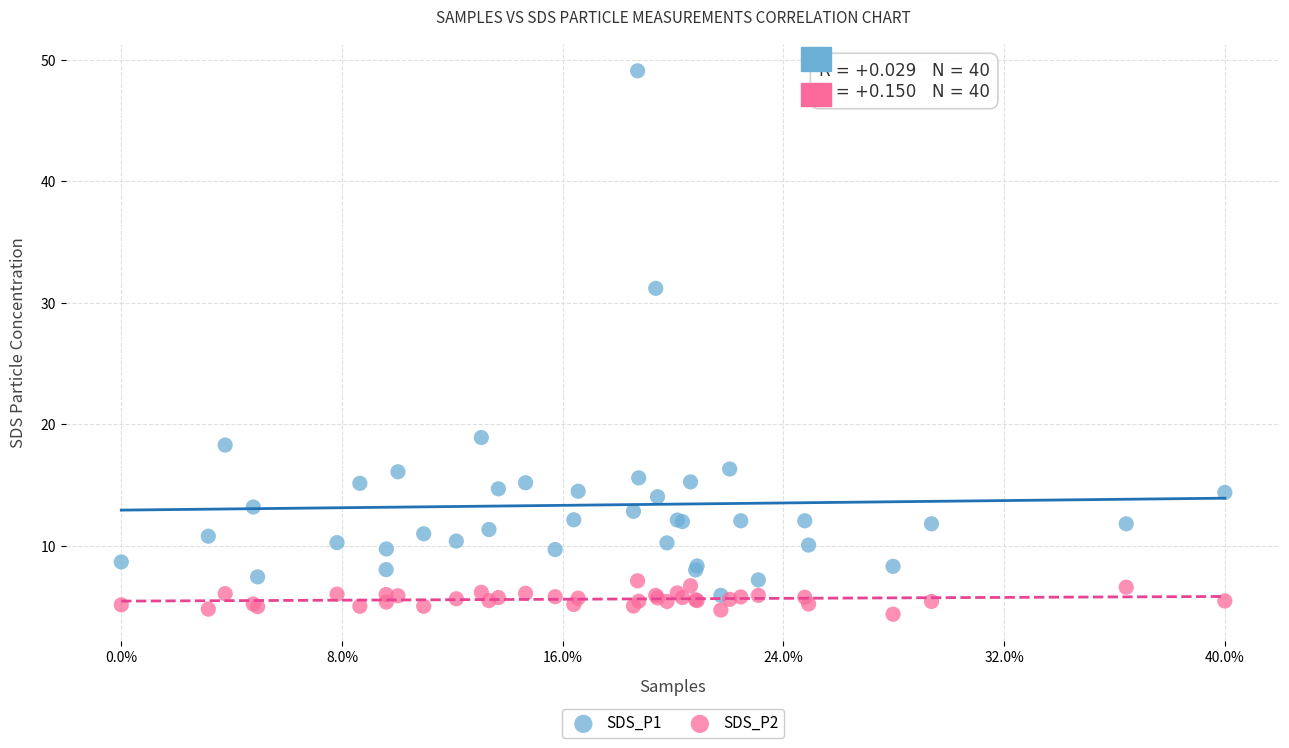

Across all series, what Y value is closest to 26?

31.2